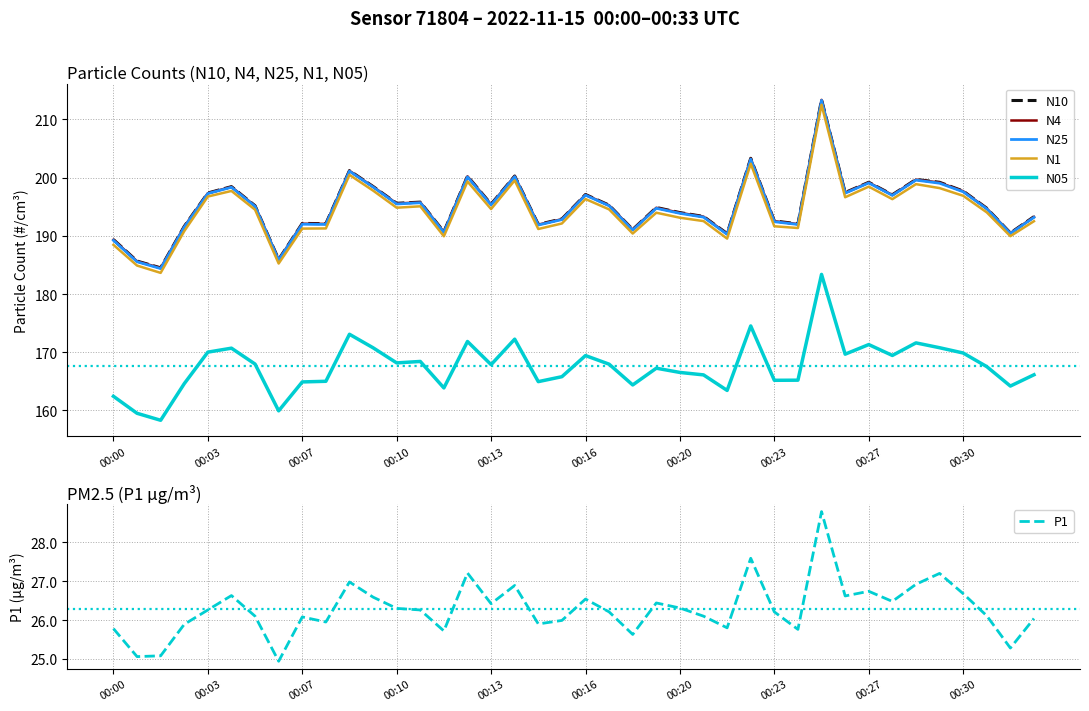

What is the difference between the second highest and minimum values in the N10 series?

18.8